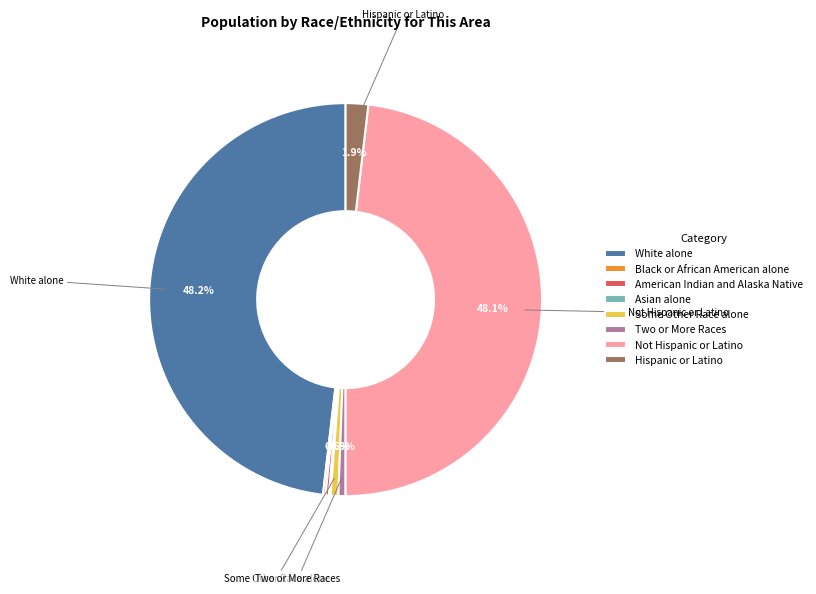

To the nearest percent, what is the difference between the Hispanic or Latino and Not Hispanic or Latino slice percentages?

46%